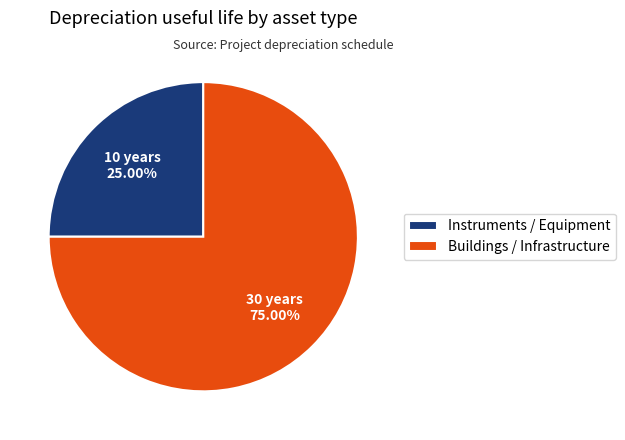

How many segments does this pie chart have?

2